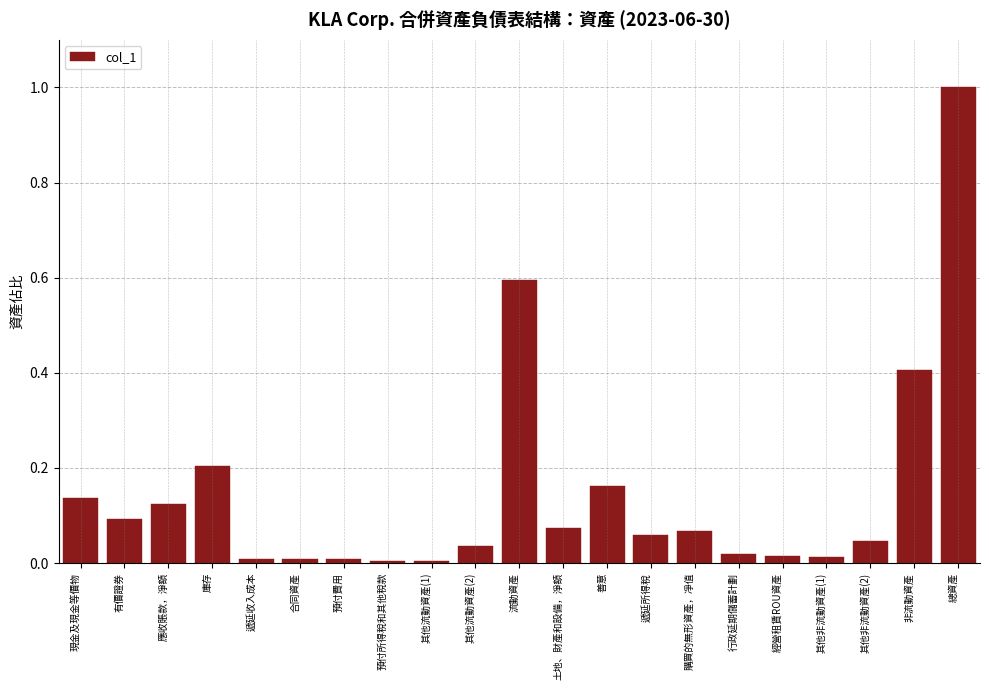

What is the difference between the second highest and minimum values?

0.6